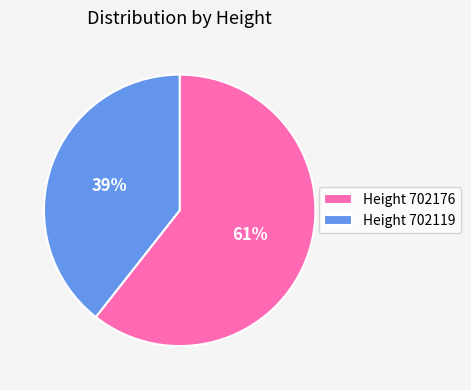

Which category has the smallest portion of the pie?

Height 702119